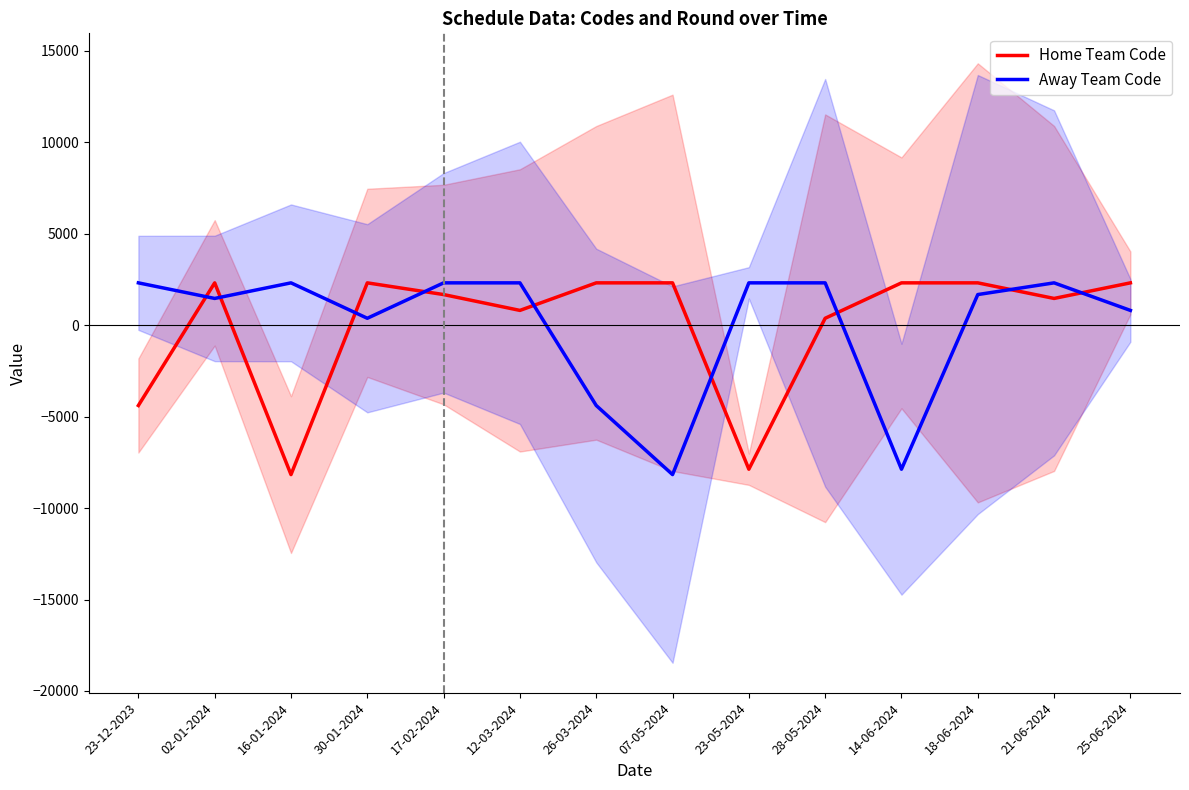

What is the approximate value of Away Team Code at 07-05-2024?

-8172.6